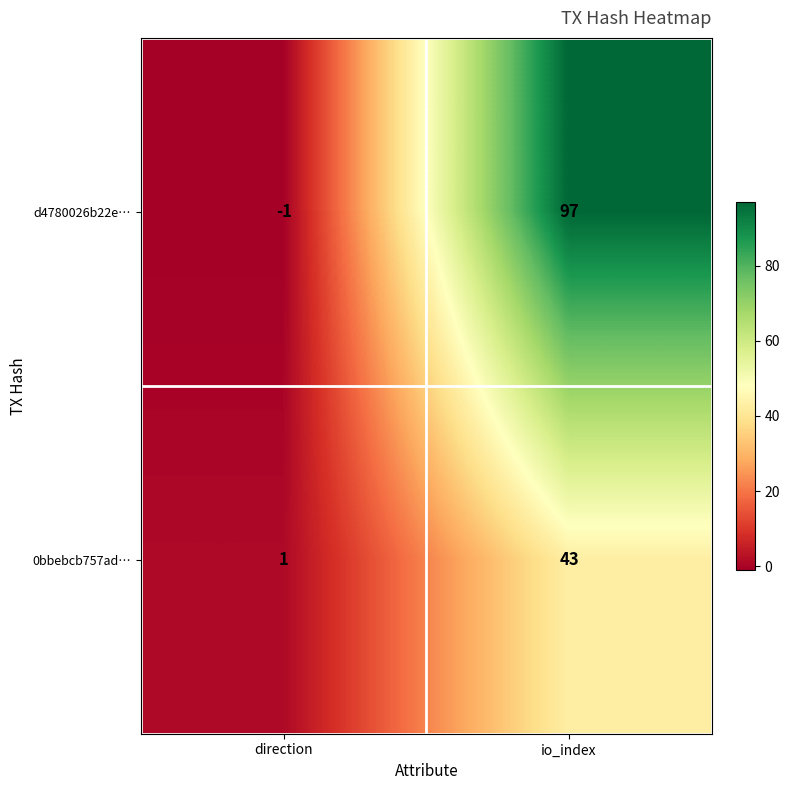

The value of 0bbebcb757ad… at io_index is 23. True or false?

False